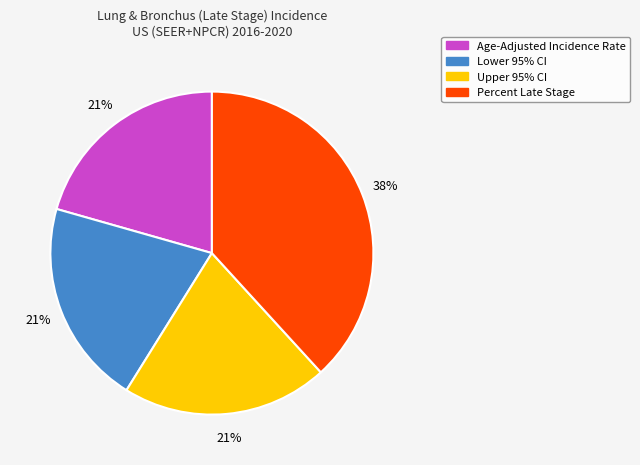

Is there a majority slice in this chart?

No